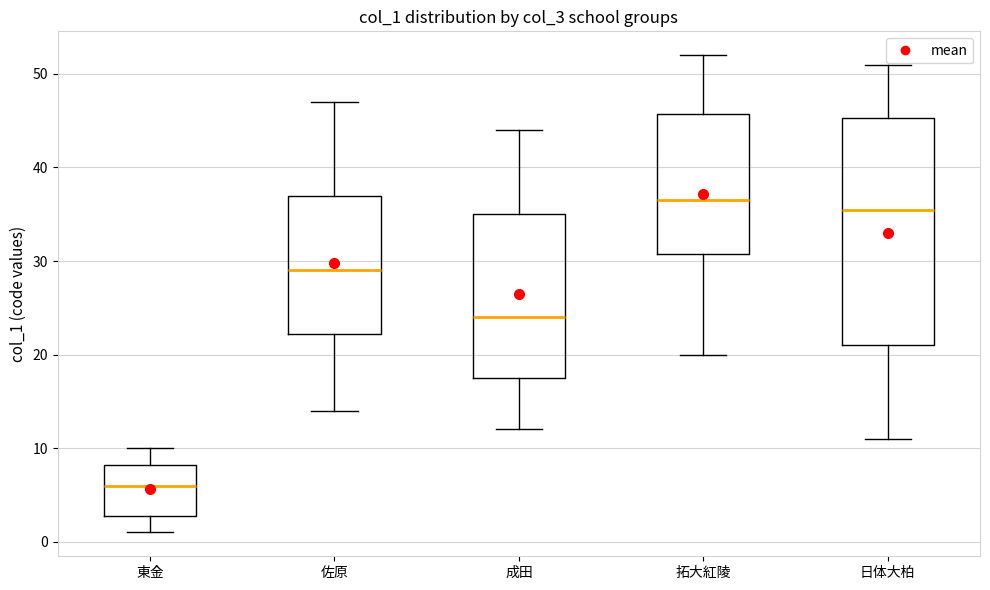

Which box is the tallest, from its lower edge to its upper edge?

日体大柏